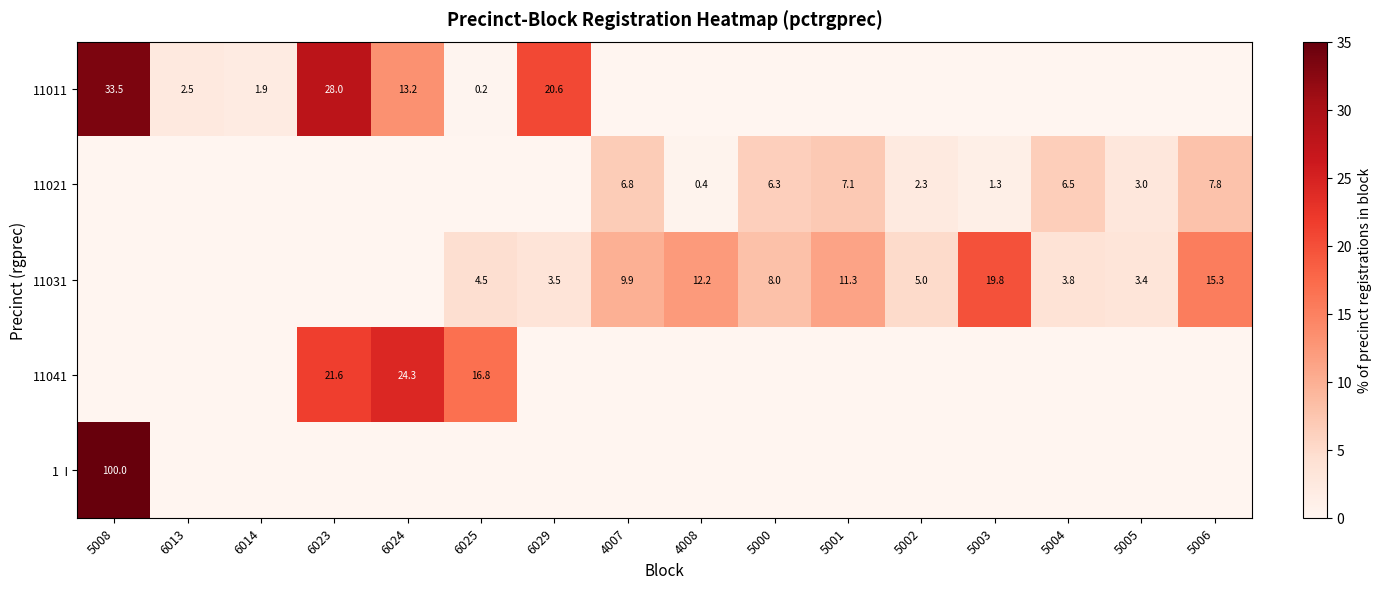

The 11031 series shows 5.0 at 5002. True or false?

True